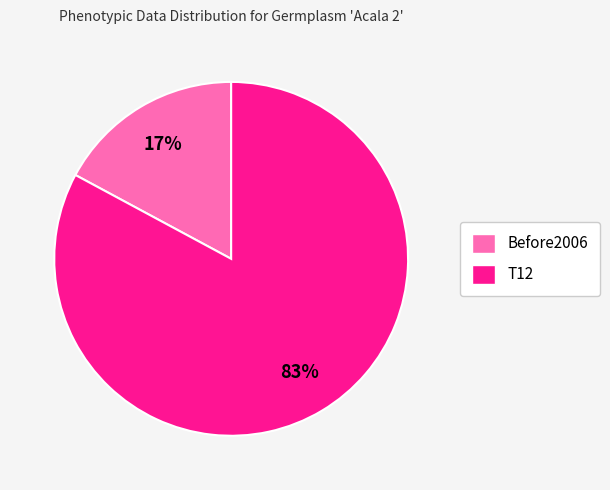

What percentage is the Before2006 slice, to the nearest percent?

17%